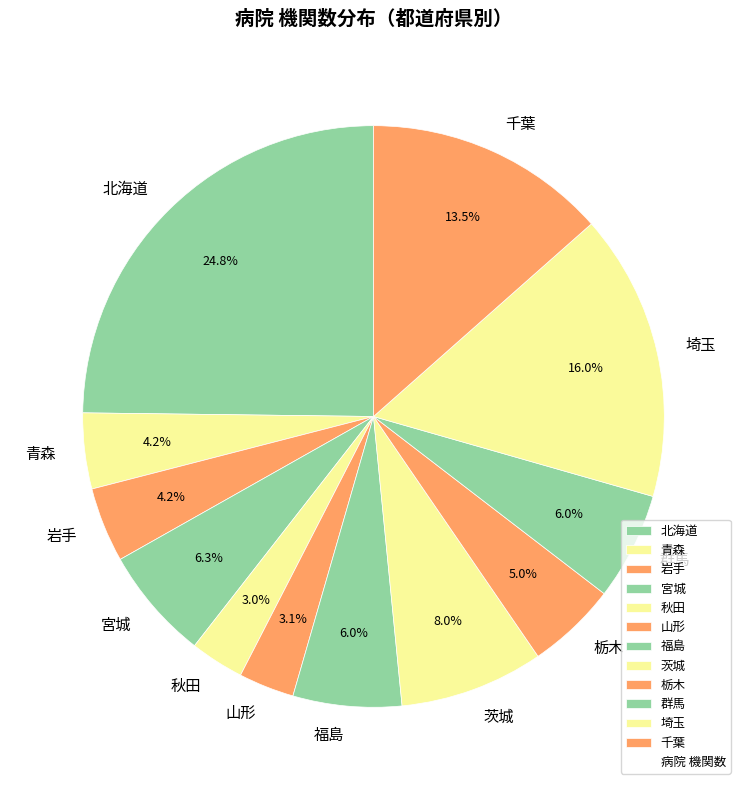

Combined, what portion of the pie is 秋田 and 青森?

7.2%